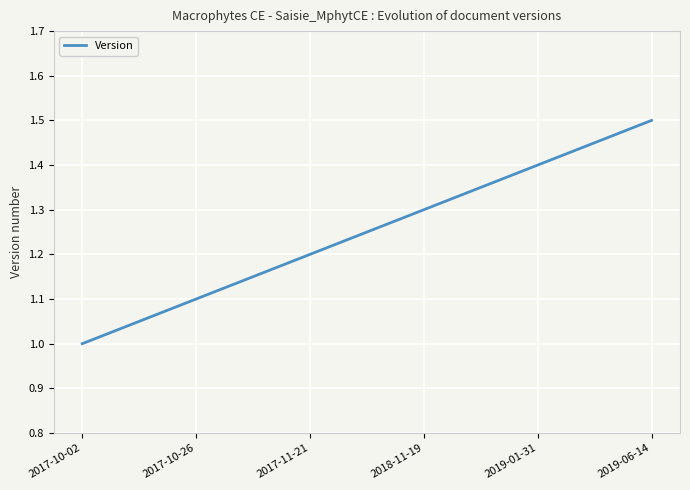

Approximately how many times larger is the value at 2017-10-02 compared to 2017-11-21?

0.8